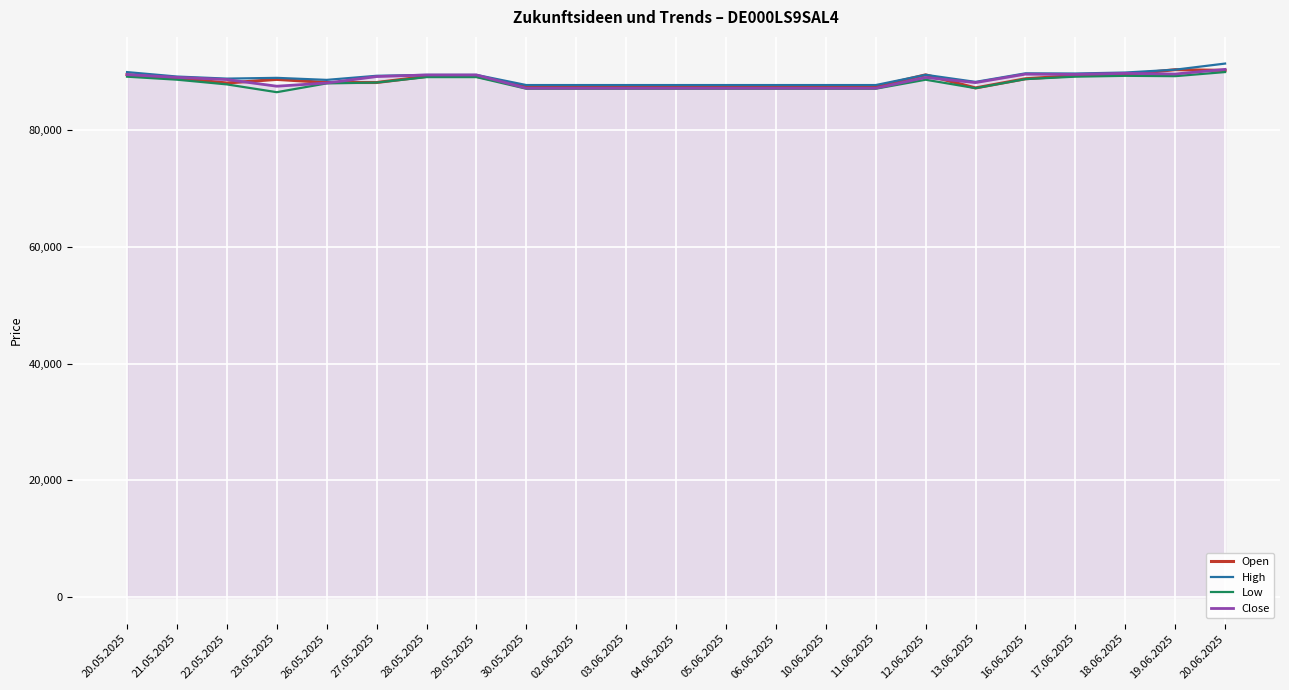

What is the spread (max minus min) of values at 11.06.2025?

625